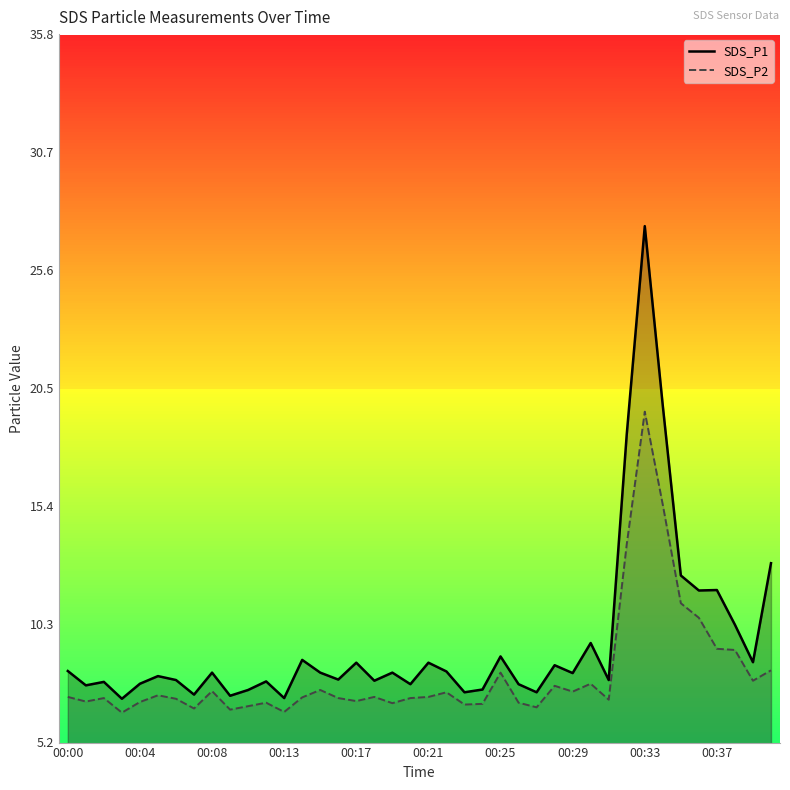

Which category has the highest value in the SDS_P1 series?

00:33